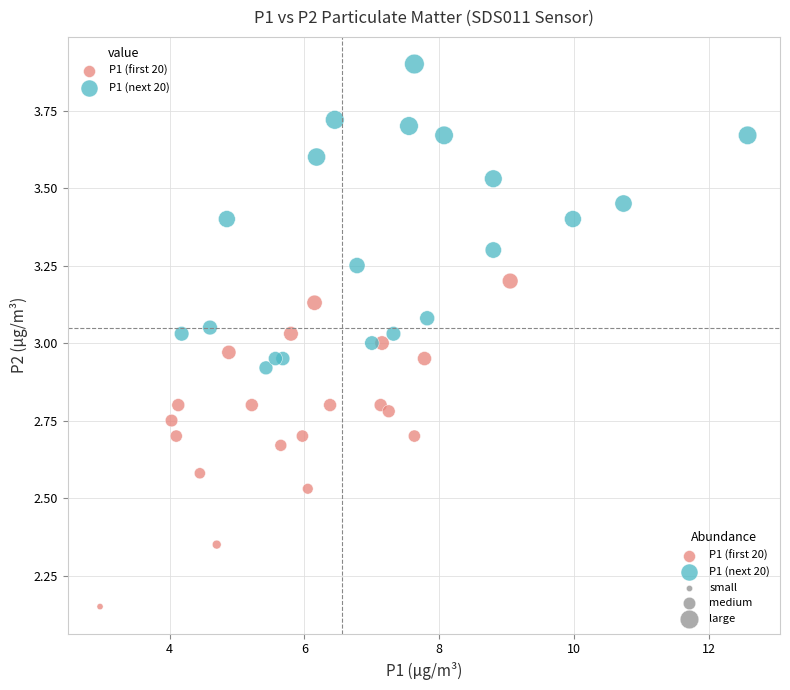

Which series contains the lowest Y value?

P1 (first 20)